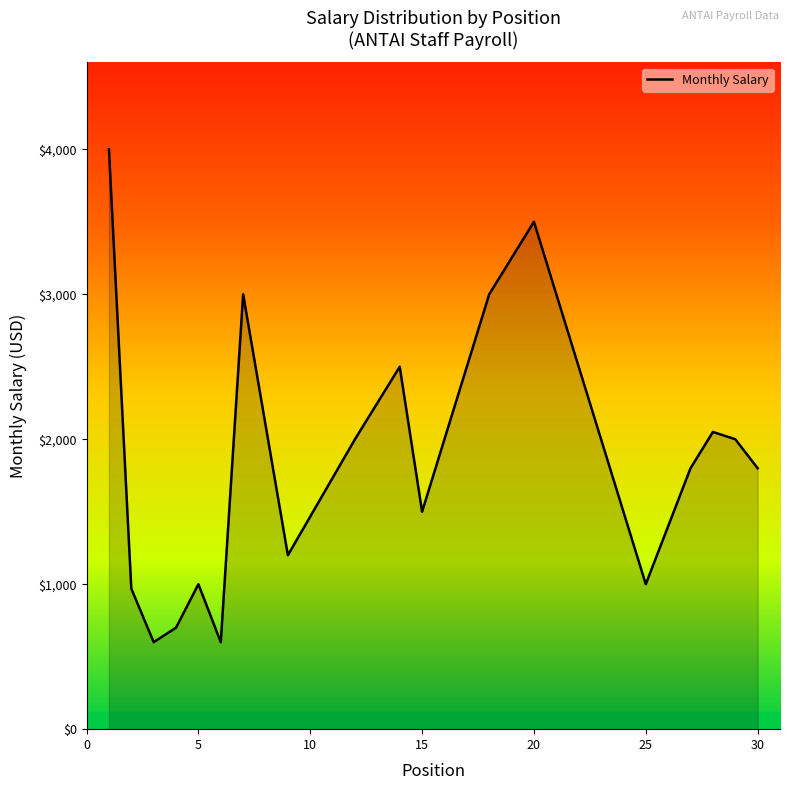

How many lines are shown in the chart?

1